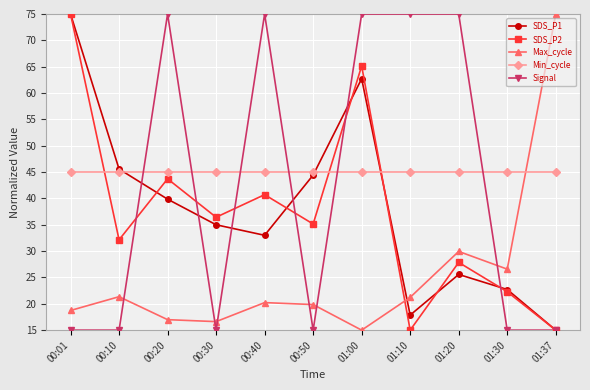

Which series has the largest total across all categories?

Min_cycle